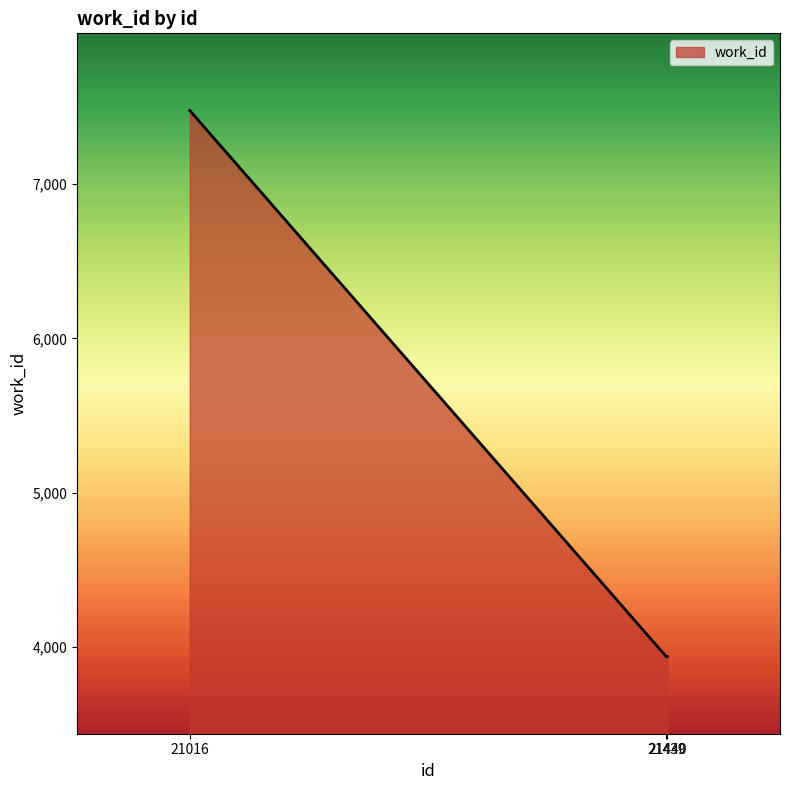

What is the change in value from 21016 to 21440?

-3538